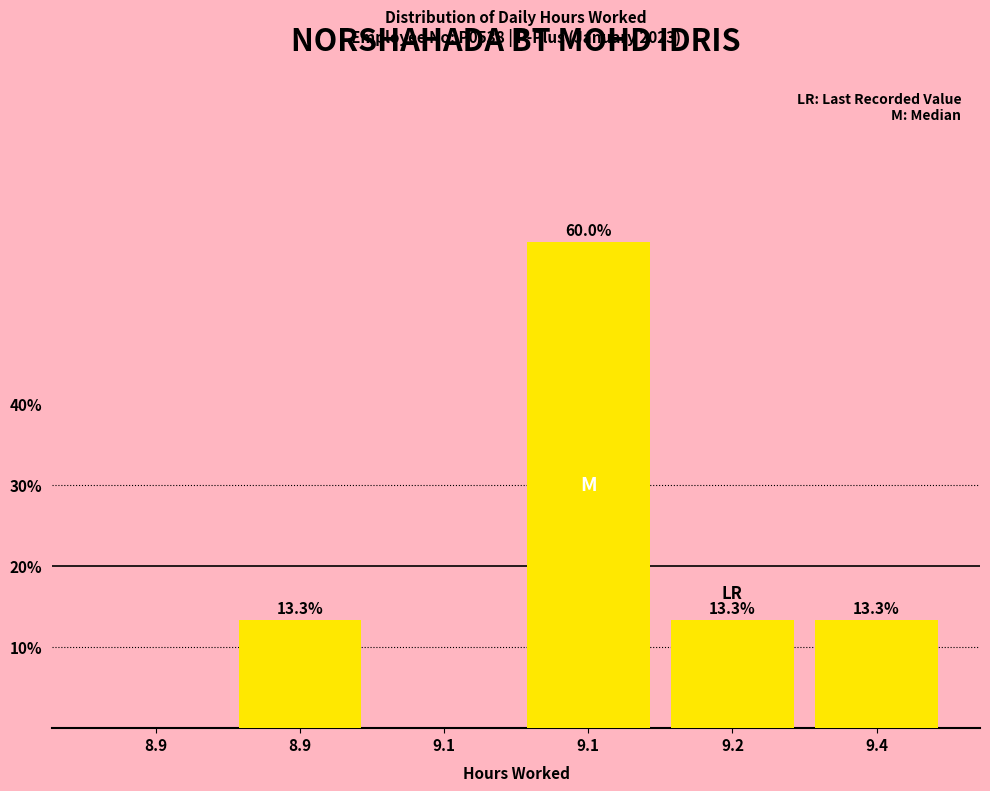

Are the bars horizontal?

No